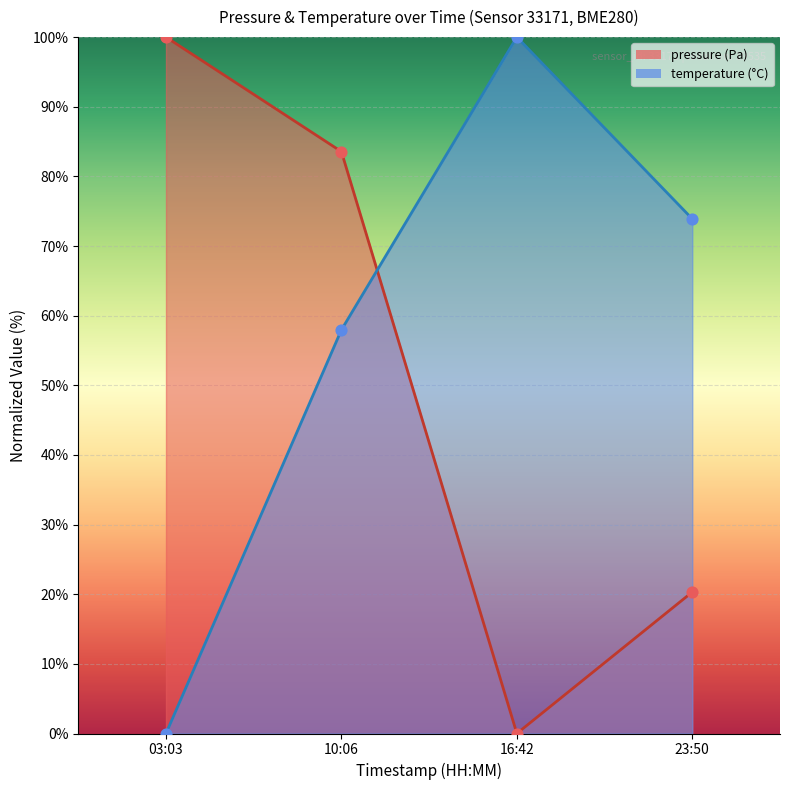

At how many categories does at least one series exceed 10?

4